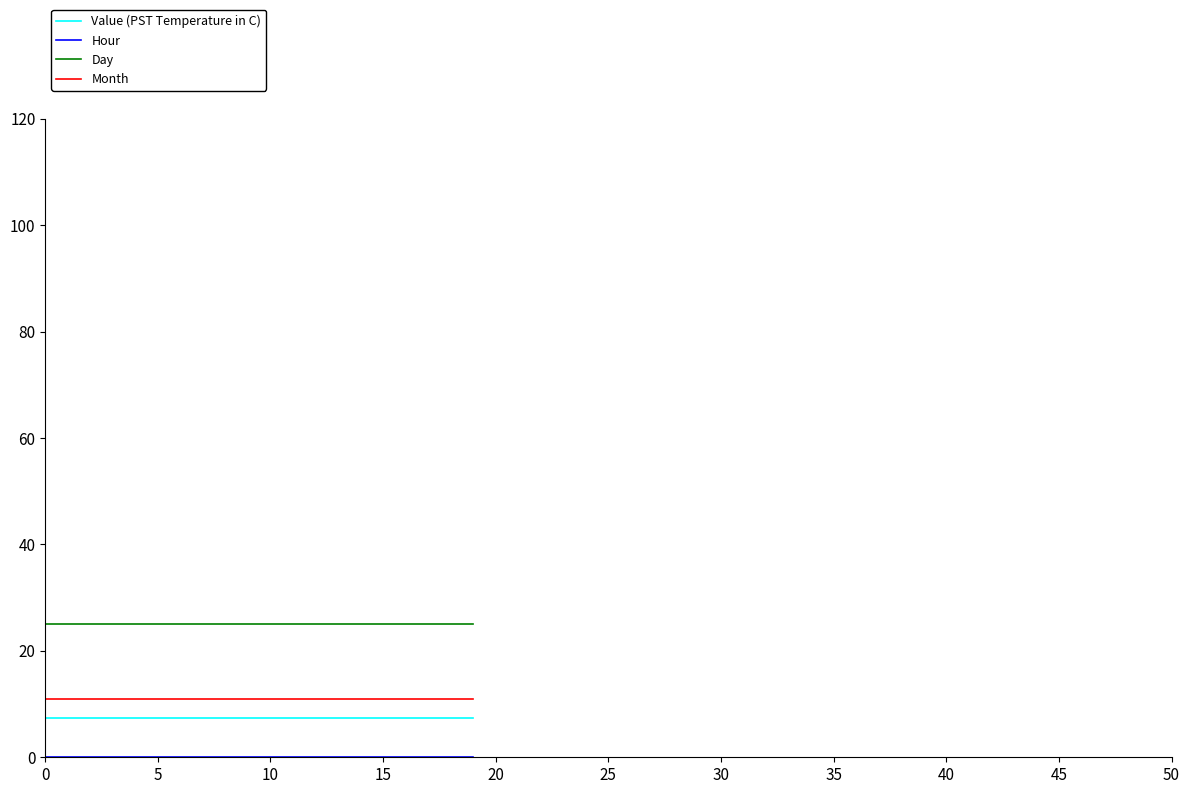

Which series has the largest total across all categories?

Day